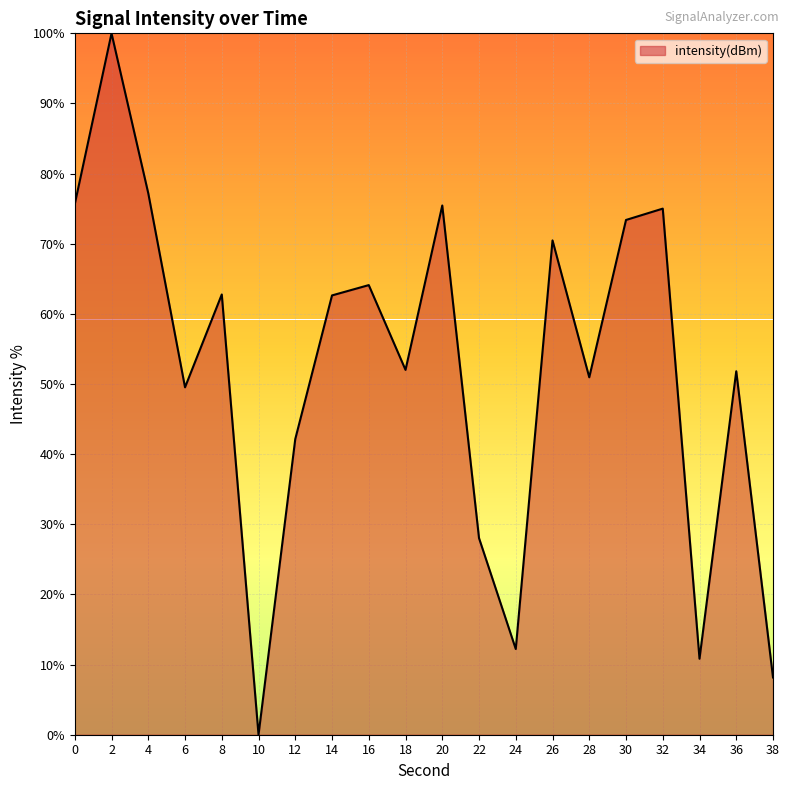

True or false: there are more than 2 points higher than both neighbors.

True